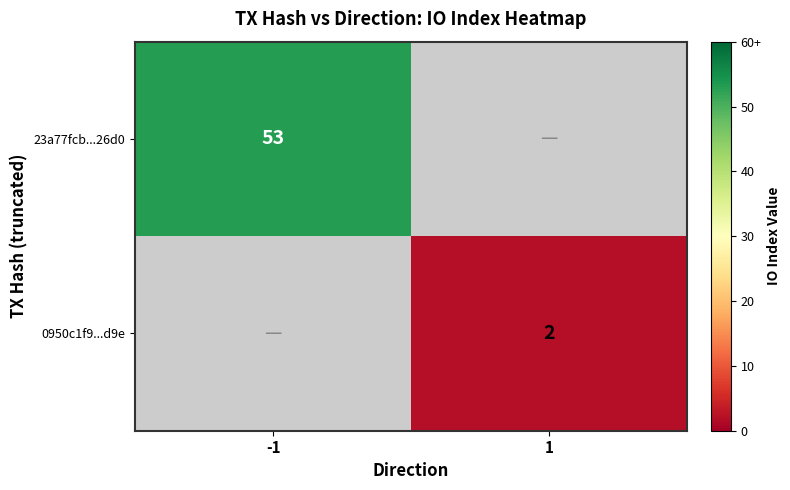

The value of 23a77fcb...26d0 at -1 is 53. True or false?

True